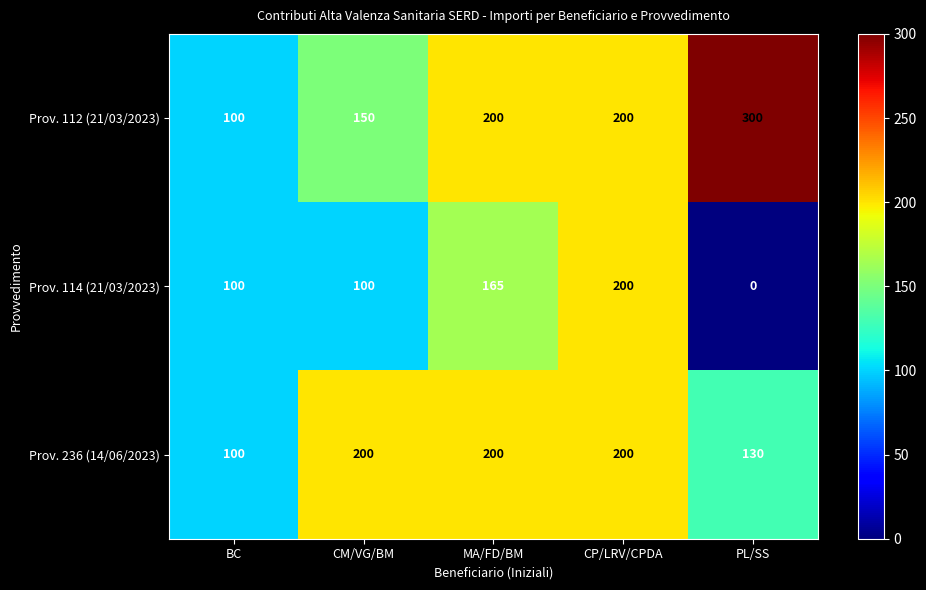

Reading left to right, transcribe all the data shown in this chart.

Prov. 112 (21/03/2023): 100	150	200	200	300
Prov. 114 (21/03/2023): 100	100	165	200	0
Prov. 236 (14/06/2023): 100	200	200	200	130